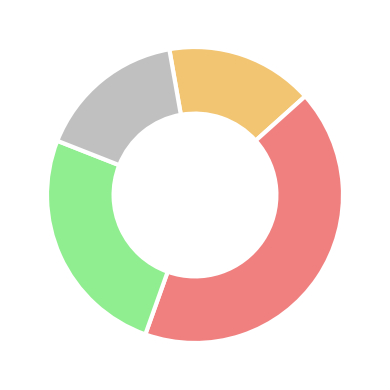

To the nearest percent, what portion does Fabric represent?

16%